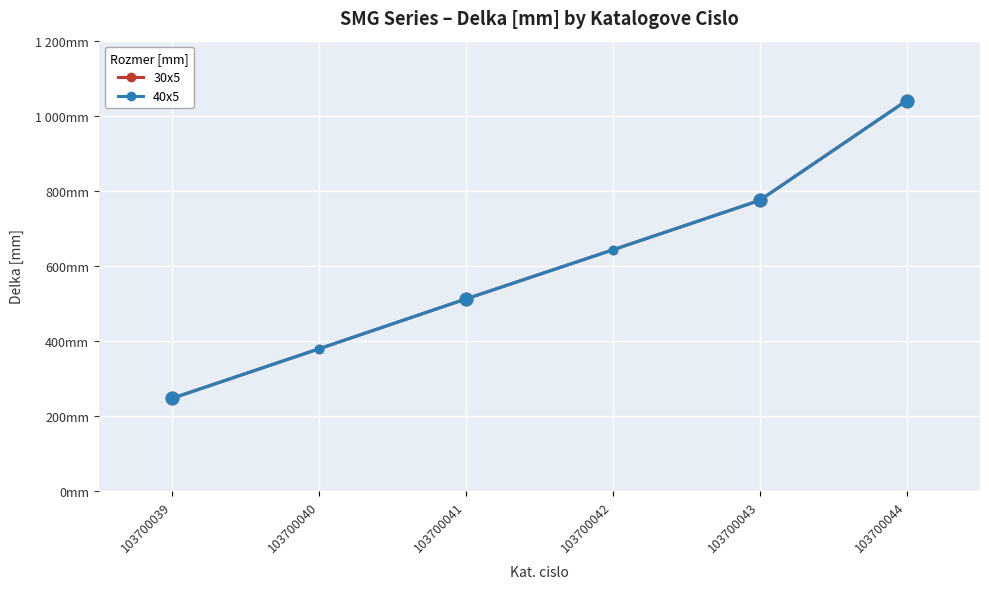

Rank the series by their maximum value, from lowest to highest.

30x5, 40x5